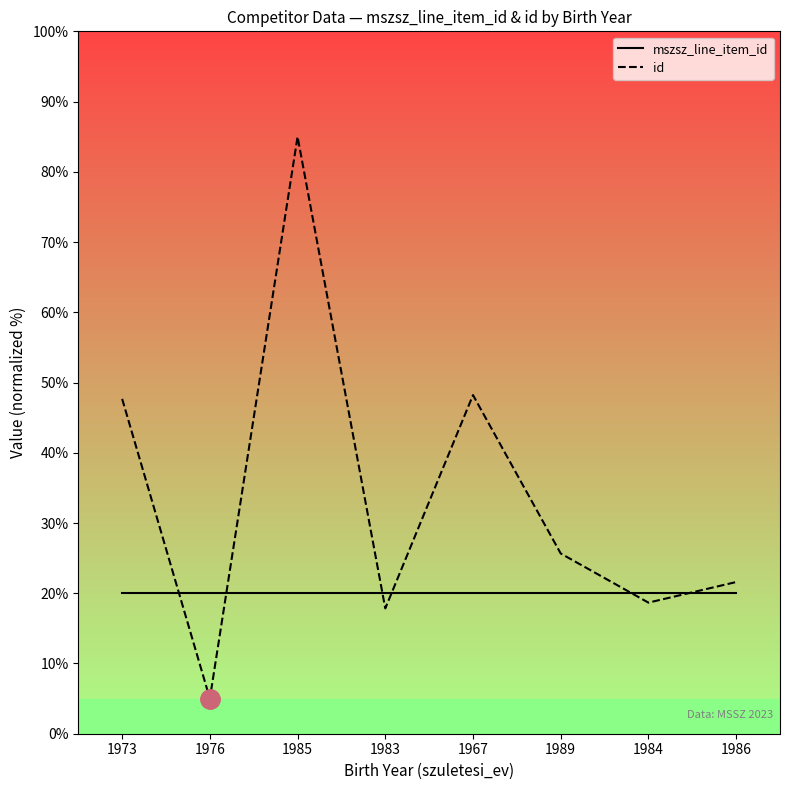

Approximately how many times larger is the value at 1984 compared to 1967?

0.4